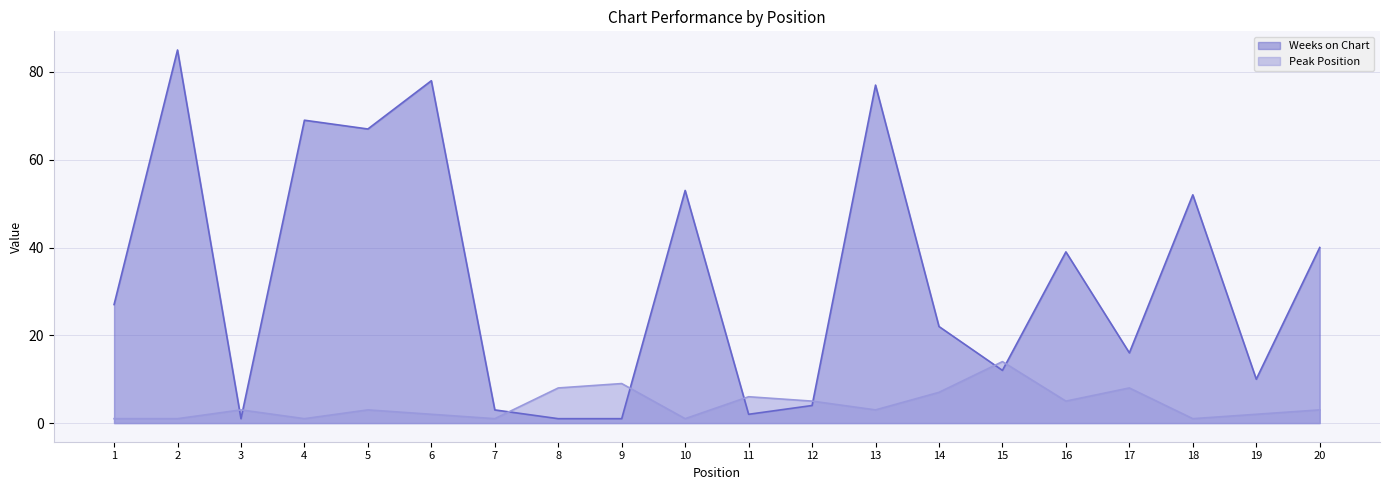

What is the difference between the maximum and minimum values in the Peak Position series?

13